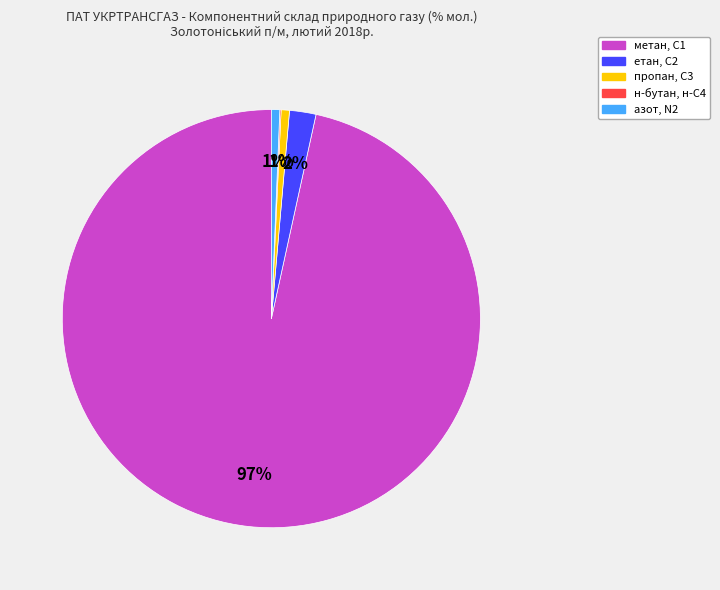

Which has a higher value, етан, С2 or азот, N2?

етан, С2